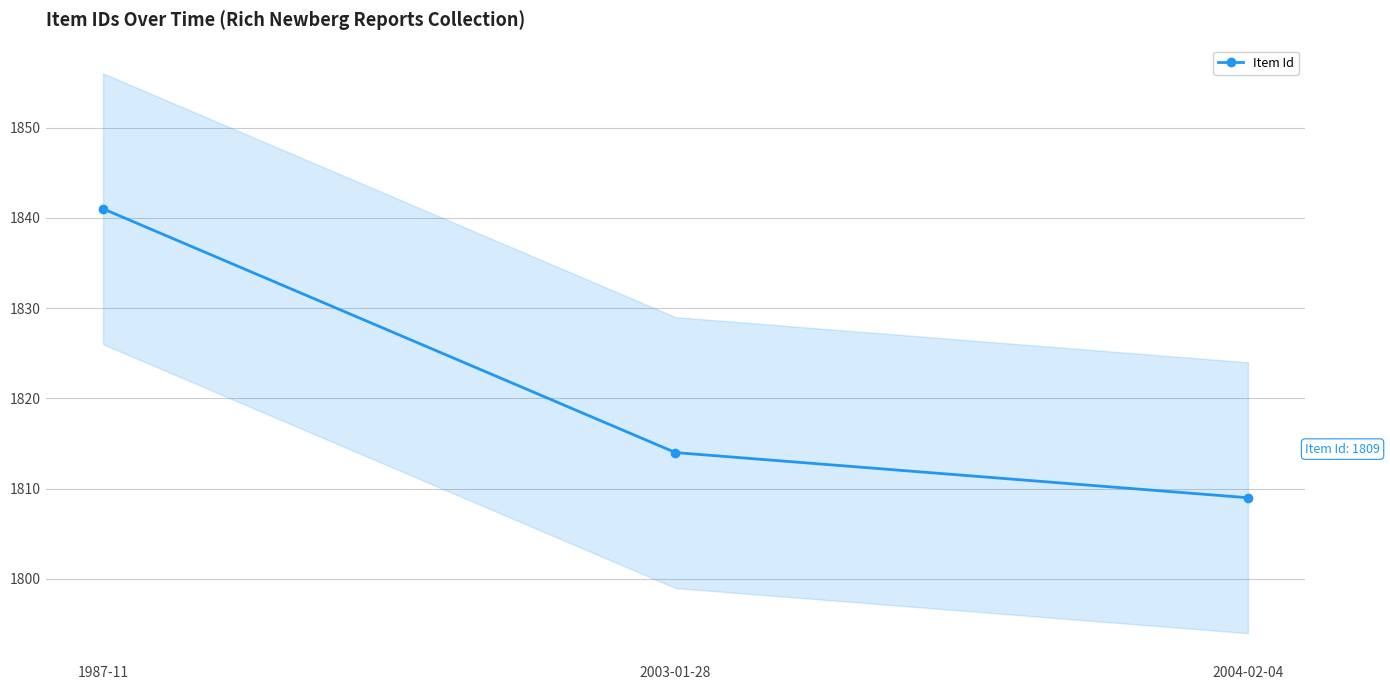

Rank the categories by value from lowest to highest.

2004-02-04, 2003-01-28, 1987-11